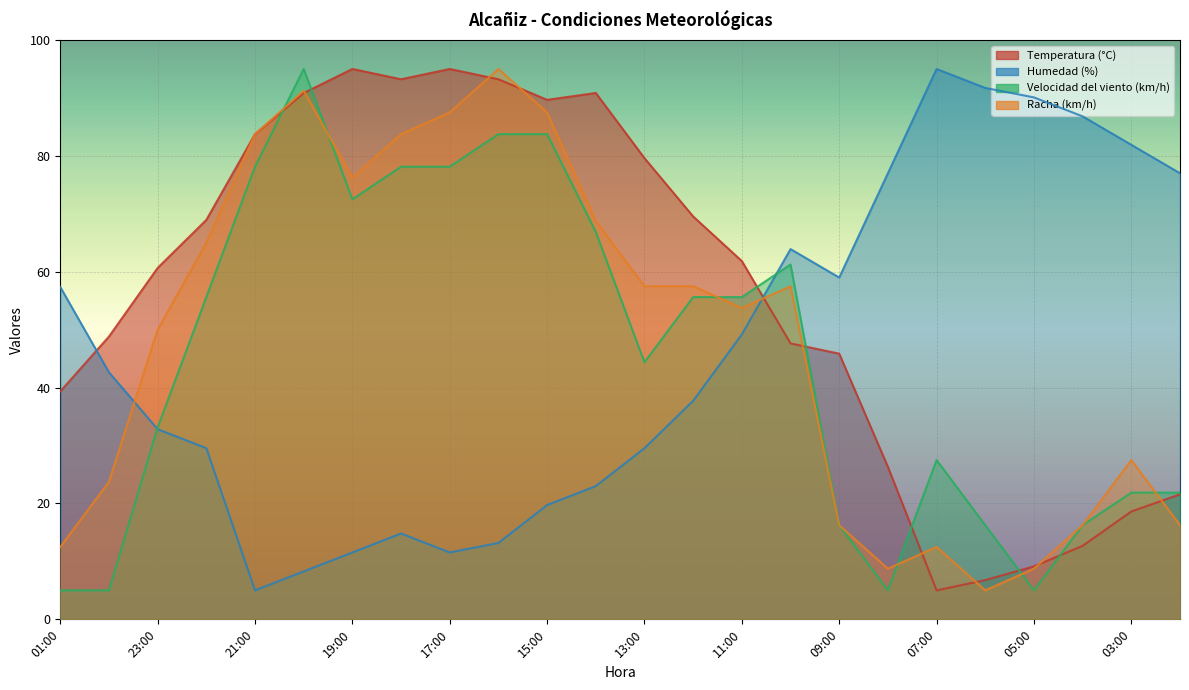

What is the sum of the Velocidad del viento (km/h) values at 08:00 and 22:00?

60.6